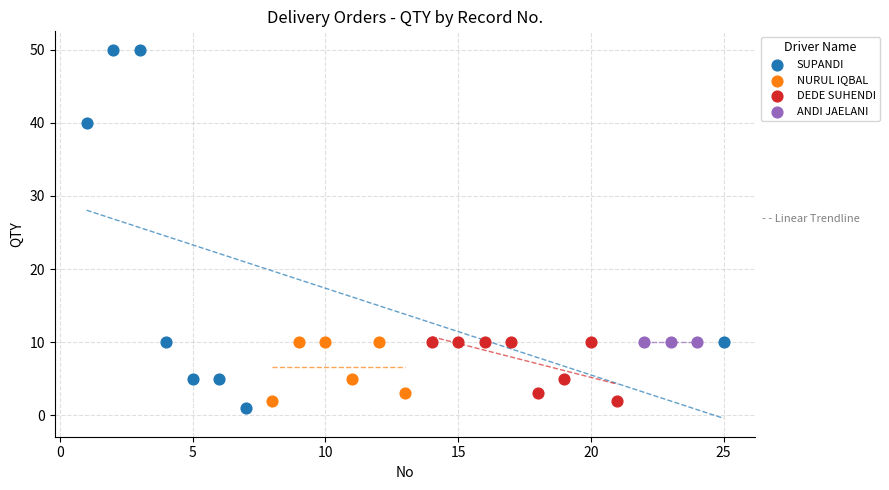

Which series contains the highest Y value?

SUPANDI